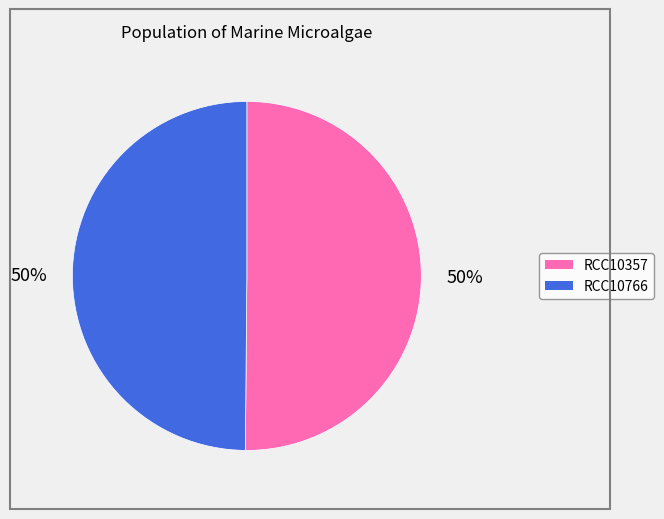

To the nearest percent, what is the average slice percentage?

50%